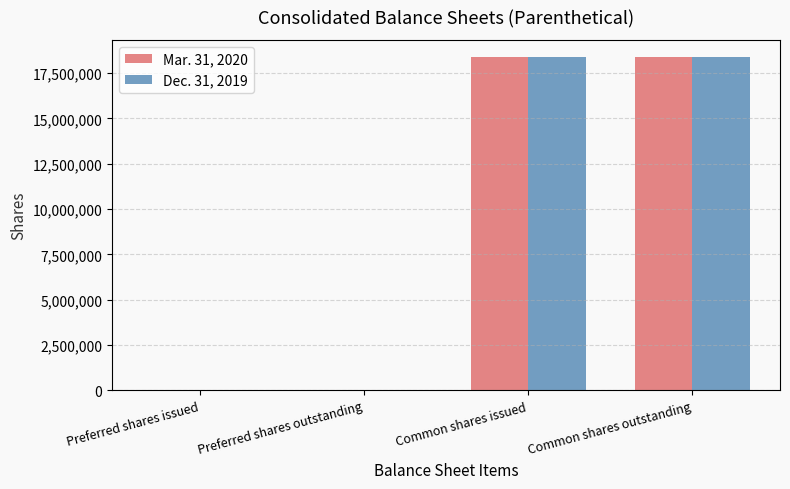

What is the difference between the Dec. 31, 2019 values at Common shares issued and Preferred shares outstanding?

18416687